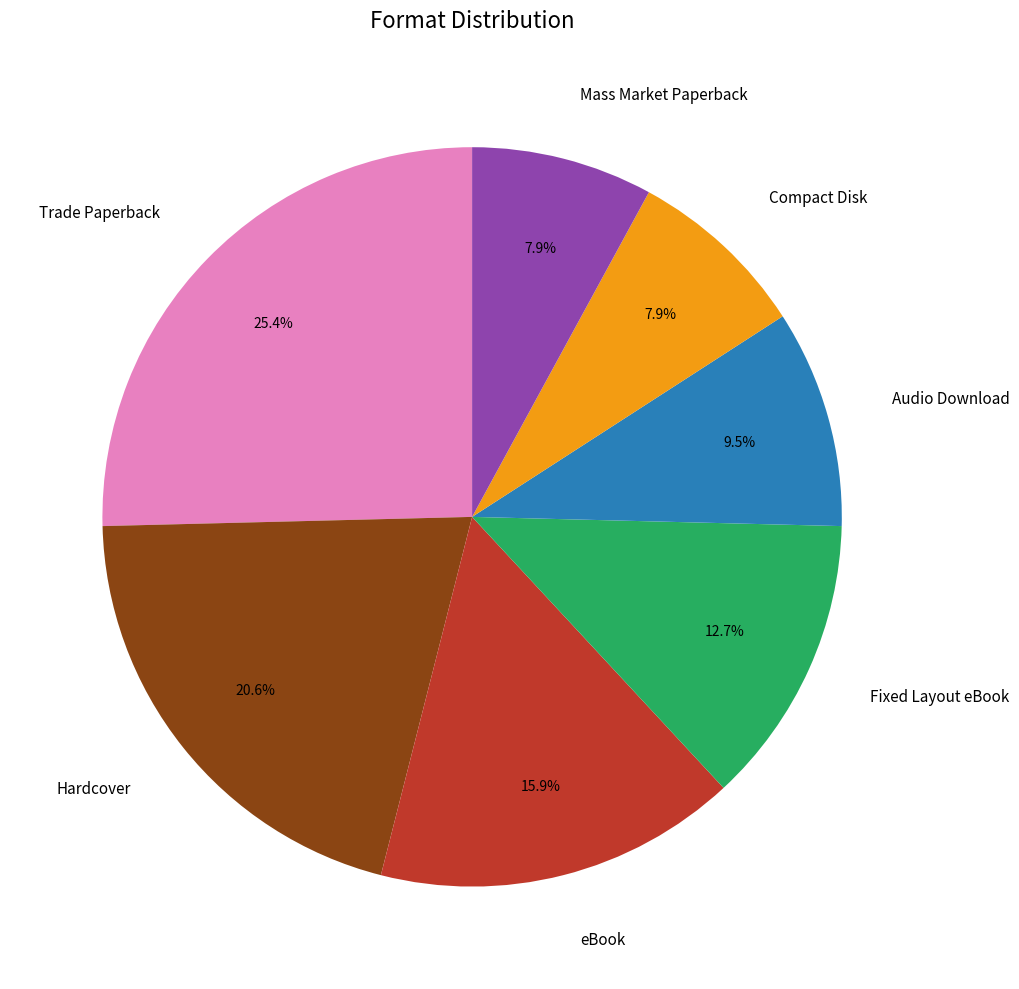

To the nearest percent, what portion does Mass Market Paperback represent?

8%